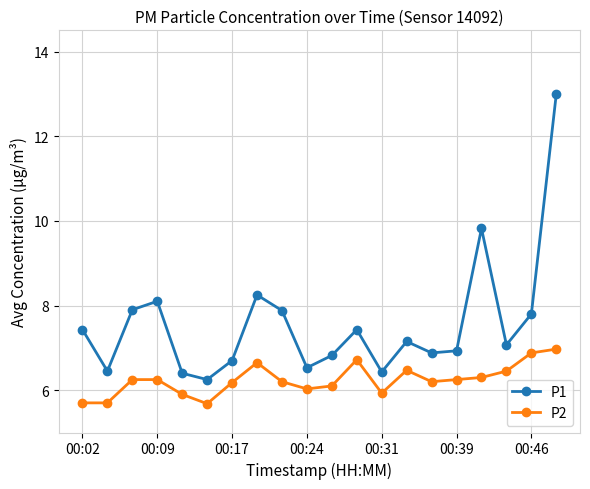

What is the difference between the second highest and minimum values in the P2 series?

1.2